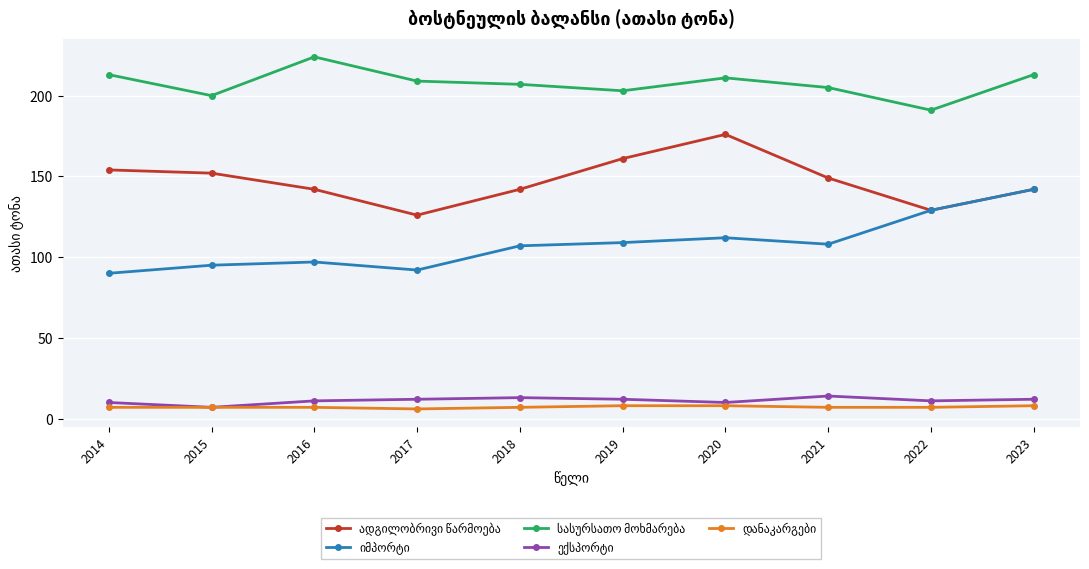

At how many categories does at least one series exceed 84?

10